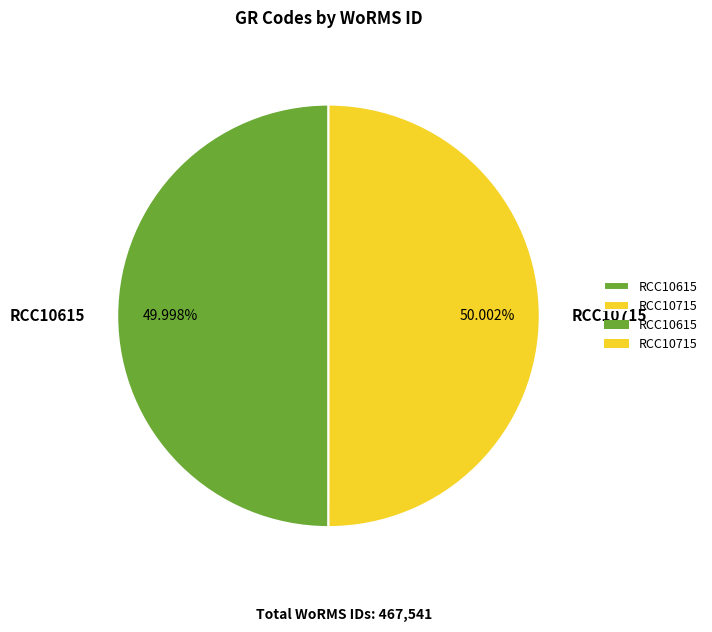

Is there a majority slice in this chart?

Yes